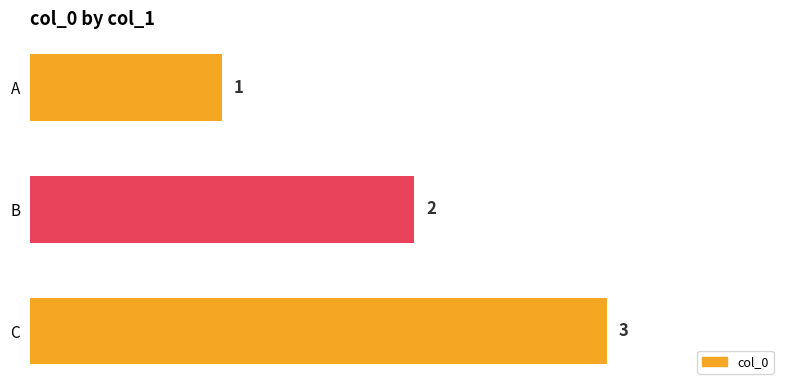

Which label corresponds to the largest value in the chart?

C